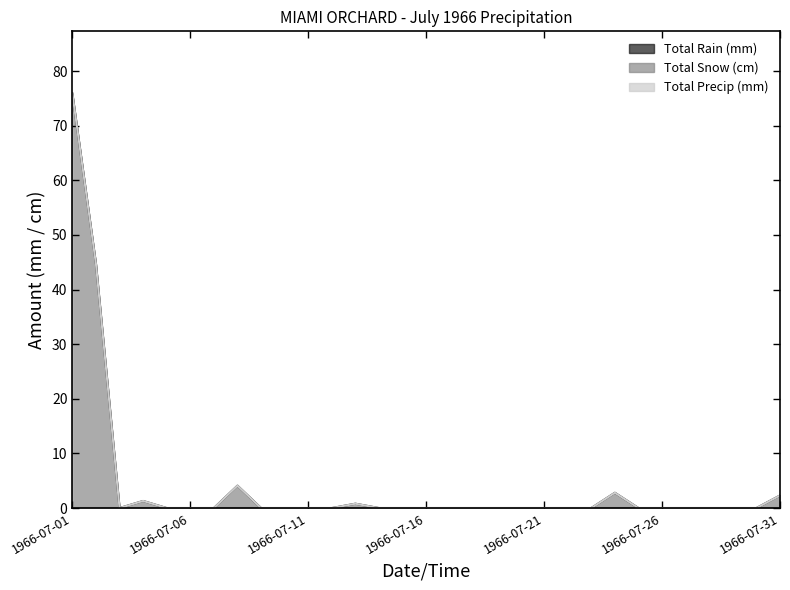

How many lines are shown in the chart?

3